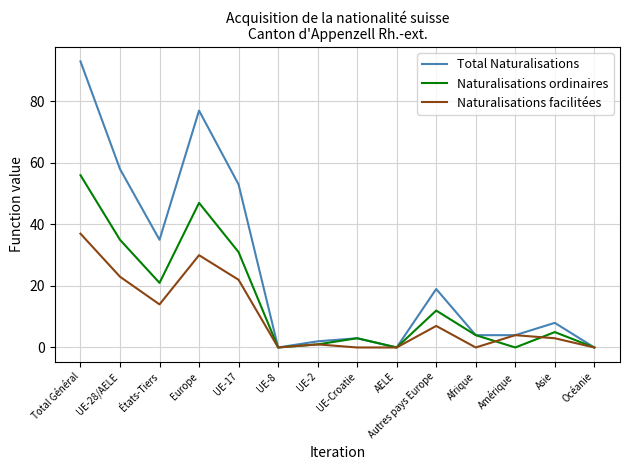

Is it true that Total Naturalisations equals 0 at UE-8?

True